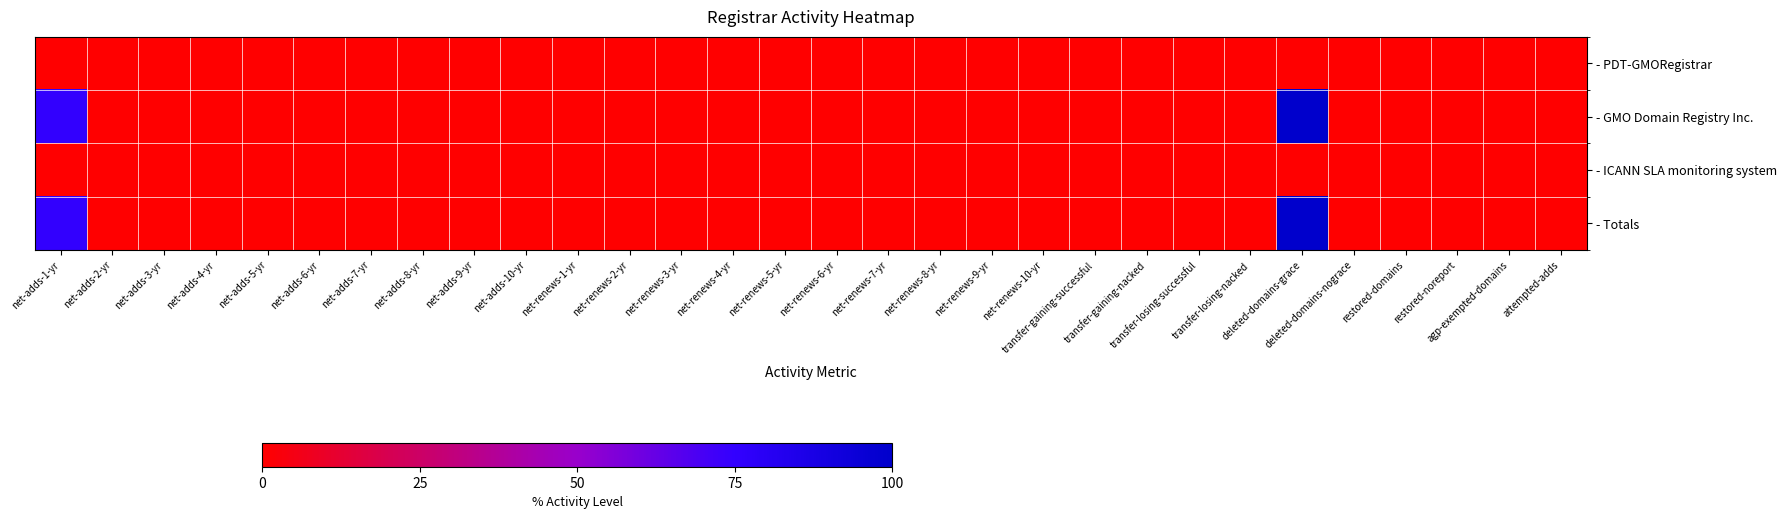

Reading left to right, transcribe all the data shown in this chart.

- PDT-GMORegistrar: net-adds-1-yr=0	net-adds-2-yr=0	net-adds-3-yr=0	net-adds-4-yr=0	net-adds-5-yr=0	net-adds-6-yr=0	net-adds-7-yr=0	net-adds-8-yr=0	net-adds-9-yr=0	net-adds-10-yr=0	net-renews-1-yr=0	net-renews-2-yr=0	net-renews-3-yr=0	net-renews-4-yr=0	net-renews-5-yr=0	net-renews-6-yr=0	net-renews-7-yr=0	net-renews-8-yr=0	net-renews-9-yr=0	net-renews-10-yr=0	transfer-gaining-successful=0	transfer-gaining-nacked=0	transfer-losing-successful=0	transfer-losing-nacked=0	deleted-domains-grace=0	deleted-domains-nograce=0	restored-domains=0	restored-noreport=0	agp-exempted-domains=0	attempted-adds=0
- GMO Domain Registry Inc.: net-adds-1-yr=75	net-adds-2-yr=0	net-adds-3-yr=0	net-adds-4-yr=0	net-adds-5-yr=0	net-adds-6-yr=0	net-adds-7-yr=0	net-adds-8-yr=0	net-adds-9-yr=0	net-adds-10-yr=0	net-renews-1-yr=0	net-renews-2-yr=0	net-renews-3-yr=0	net-renews-4-yr=0	net-renews-5-yr=0	net-renews-6-yr=0	net-renews-7-yr=0	net-renews-8-yr=0	net-renews-9-yr=0	net-renews-10-yr=0	transfer-gaining-successful=0	transfer-gaining-nacked=0	transfer-losing-successful=0	transfer-losing-nacked=0	deleted-domains-grace=100	deleted-domains-nograce=0	restored-domains=0	restored-noreport=0	agp-exempted-domains=0	attempted-adds=0
- ICANN SLA monitoring system: net-adds-1-yr=0	net-adds-2-yr=0	net-adds-3-yr=0	net-adds-4-yr=0	net-adds-5-yr=0	net-adds-6-yr=0	net-adds-7-yr=0	net-adds-8-yr=0	net-adds-9-yr=0	net-adds-10-yr=0	net-renews-1-yr=0	net-renews-2-yr=0	net-renews-3-yr=0	net-renews-4-yr=0	net-renews-5-yr=0	net-renews-6-yr=0	net-renews-7-yr=0	net-renews-8-yr=0	net-renews-9-yr=0	net-renews-10-yr=0	transfer-gaining-successful=0	transfer-gaining-nacked=0	transfer-losing-successful=0	transfer-losing-nacked=0	deleted-domains-grace=0	deleted-domains-nograce=0	restored-domains=0	restored-noreport=0	agp-exempted-domains=0	attempted-adds=0
- Totals: net-adds-1-yr=75	net-adds-2-yr=0	net-adds-3-yr=0	net-adds-4-yr=0	net-adds-5-yr=0	net-adds-6-yr=0	net-adds-7-yr=0	net-adds-8-yr=0	net-adds-9-yr=0	net-adds-10-yr=0	net-renews-1-yr=0	net-renews-2-yr=0	net-renews-3-yr=0	net-renews-4-yr=0	net-renews-5-yr=0	net-renews-6-yr=0	net-renews-7-yr=0	net-renews-8-yr=0	net-renews-9-yr=0	net-renews-10-yr=0	transfer-gaining-successful=0	transfer-gaining-nacked=0	transfer-losing-successful=0	transfer-losing-nacked=0	deleted-domains-grace=100	deleted-domains-nograce=0	restored-domains=0	restored-noreport=0	agp-exempted-domains=0	attempted-adds=0